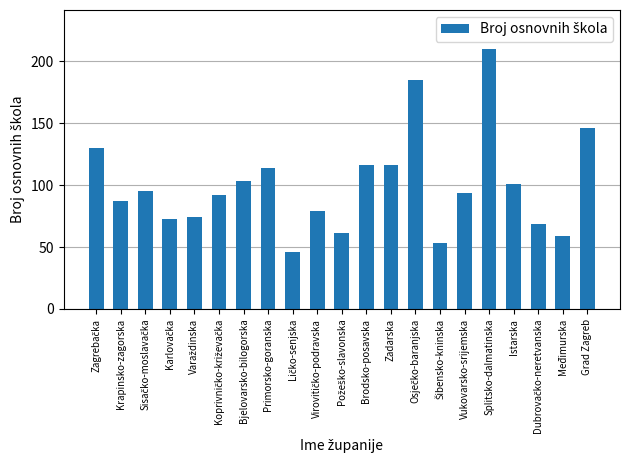

Reading left to right, transcribe all the data shown in this chart.

130	87	95	73	74	92	103	114	46	79	61	116	116	185	53	94	210	101	69	59	146